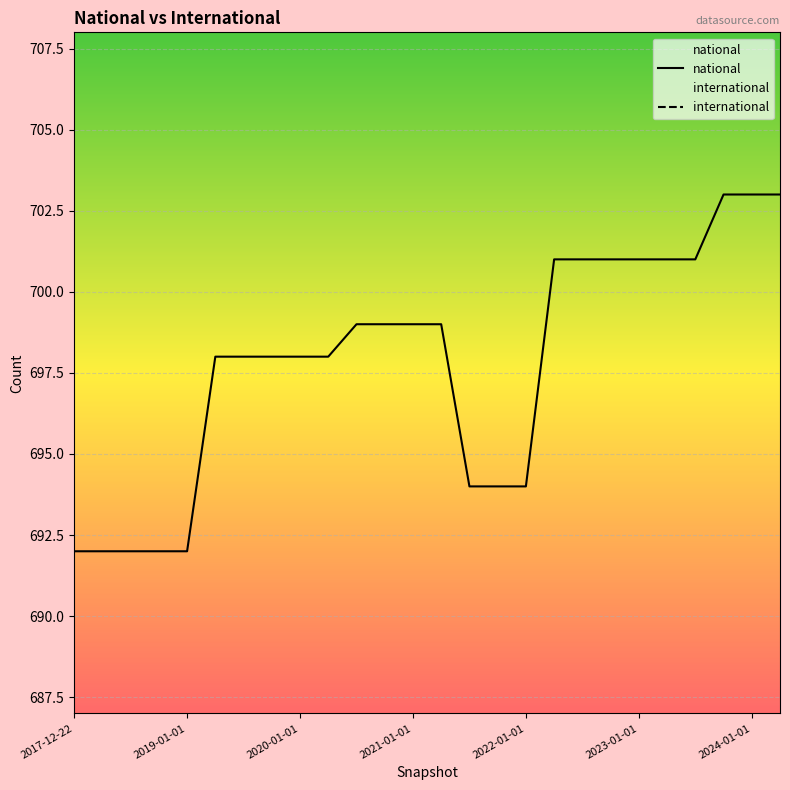

Rank the series by their average value, from lowest to highest.

international, national